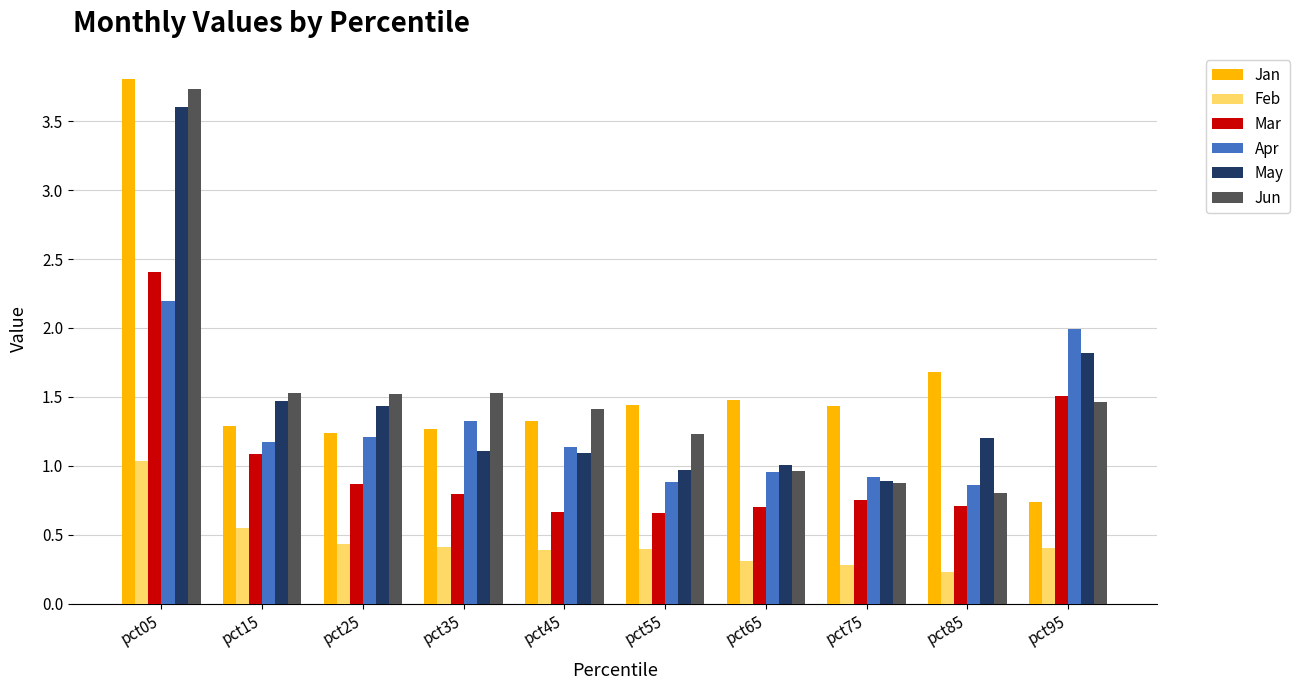

Which series has the widest spread of values?

Jan